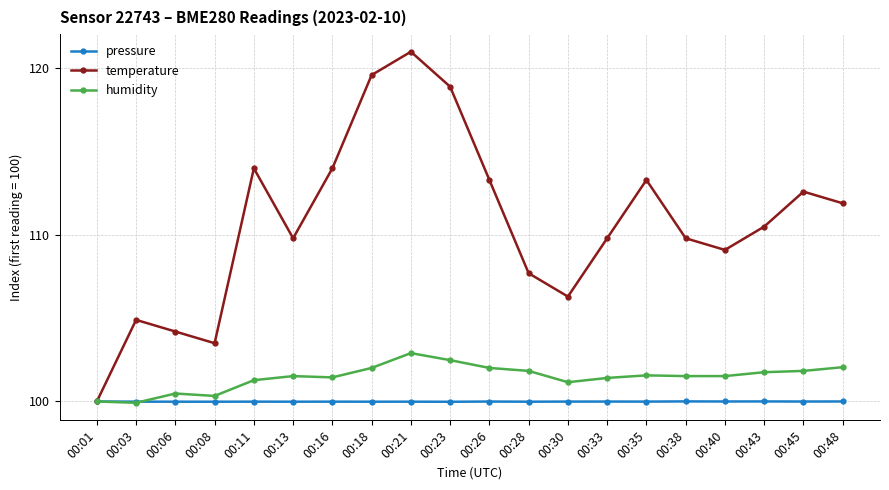

What is the value of the temperature point at the 11th from the left?

113.3